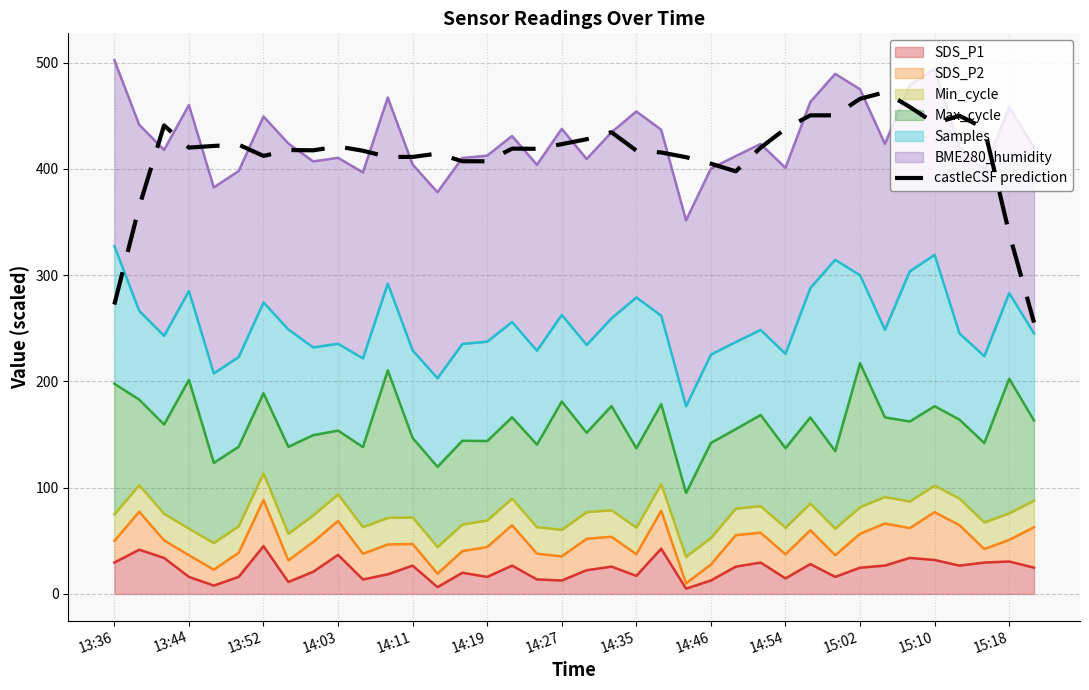

What is the value of the 30th point from the left?

450.4